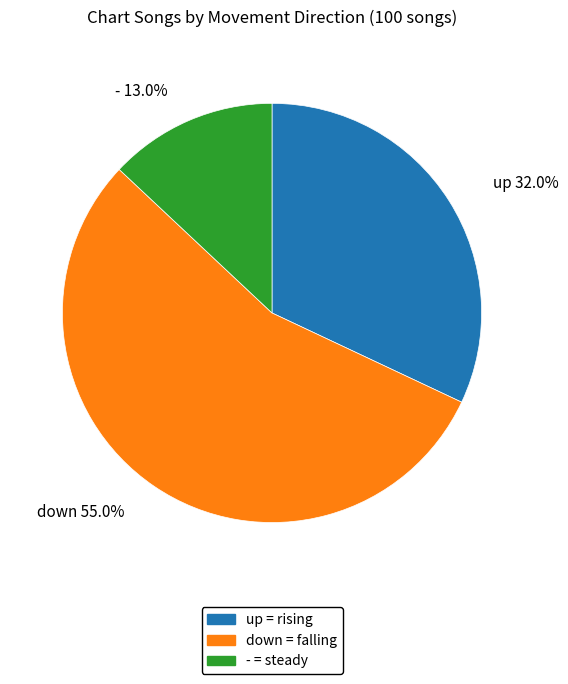

To the nearest percent, what portion does - represent?

13%